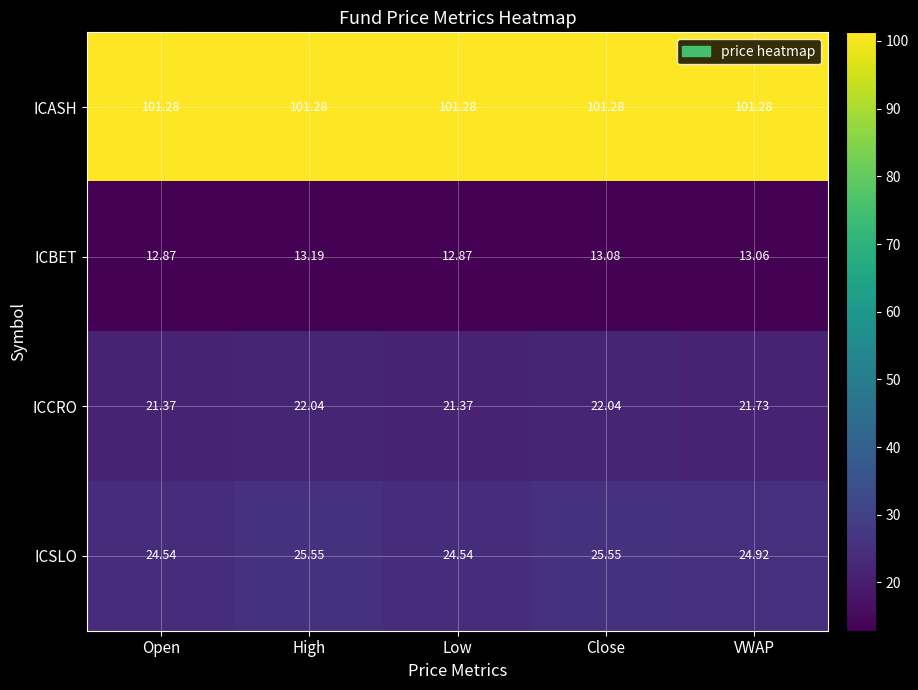

Rank the series by their maximum value, from lowest to highest.

ICBET, ICCRO, ICSLO, ICASH